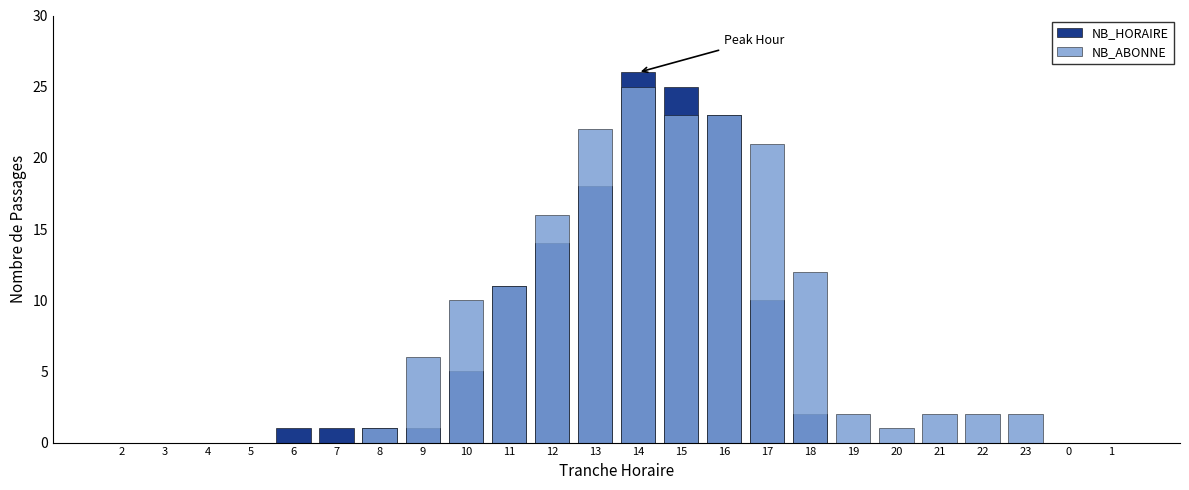

The NB_ABONNE series shows 23 at 16. True or false?

True